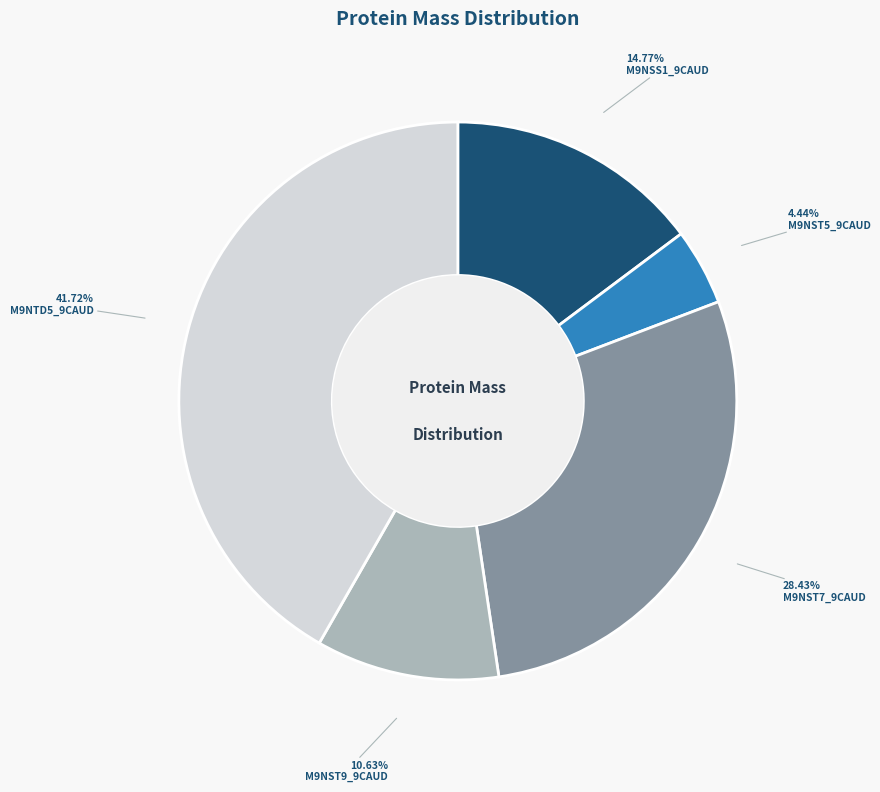

True or false: M9NTD5_9CAUD accounts for 54% of the total.

False